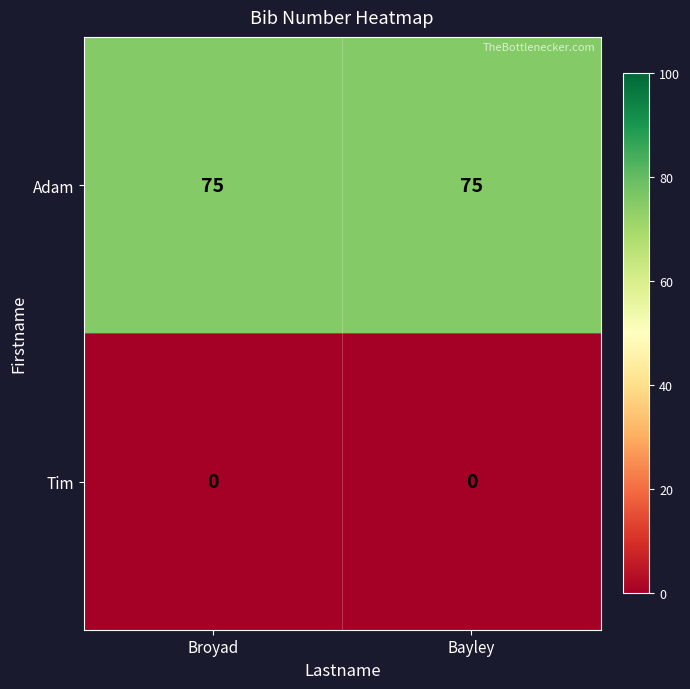

What is the maximum value shown in the chart?

75